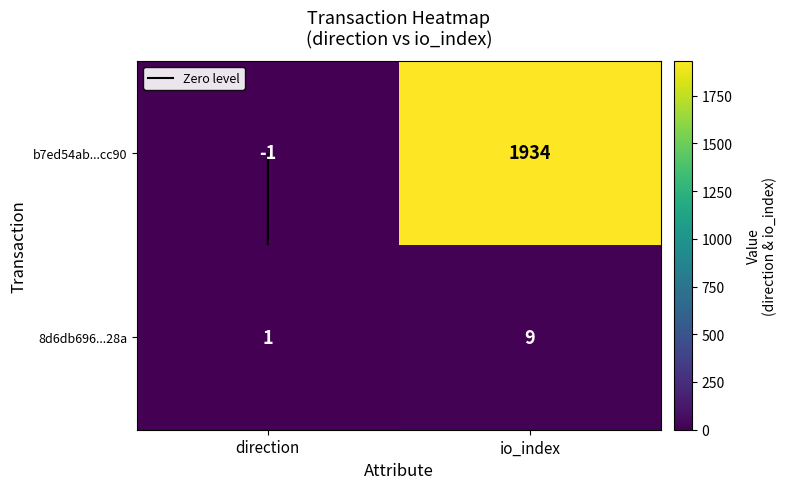

Is the value of b7ed54ab...cc90 at direction greater than the value of 8d6db696...28a at io_index?

No